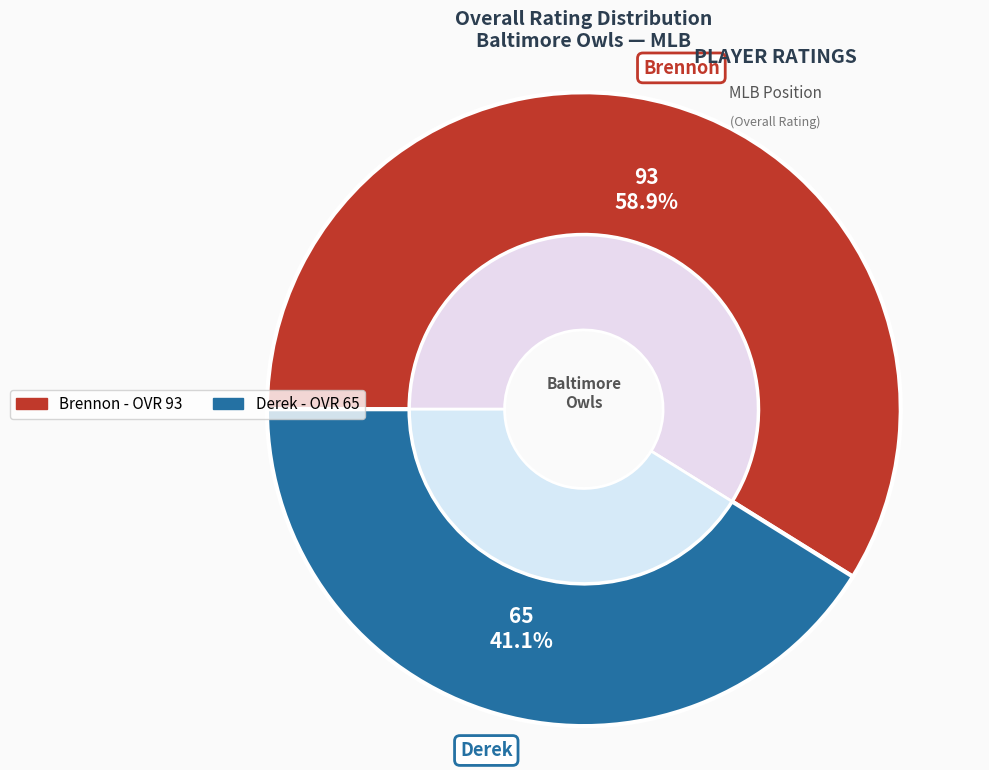

Is there any slice that represents more than half of the pie?

Yes